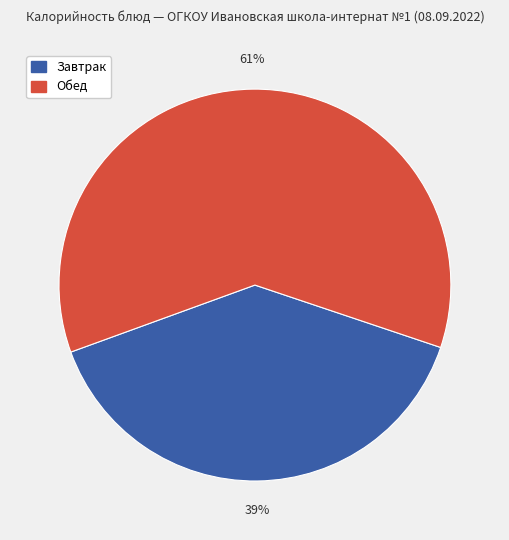

To the nearest percent, what is the average slice percentage?

50%